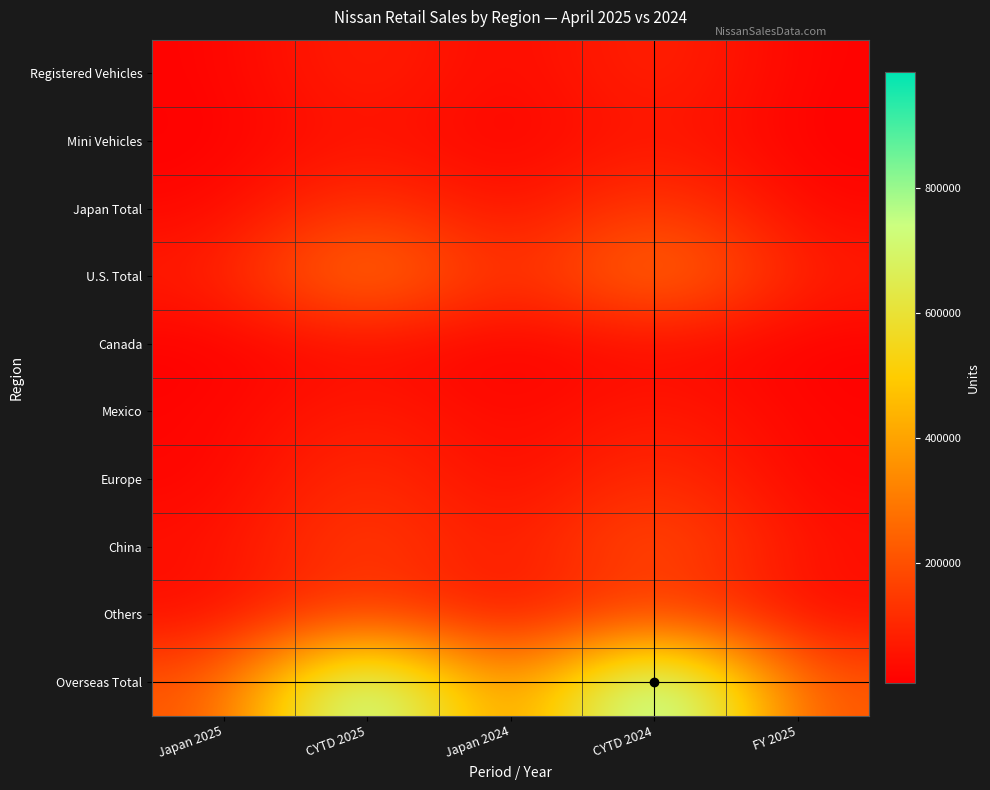

What is the greatest value displayed?

985780